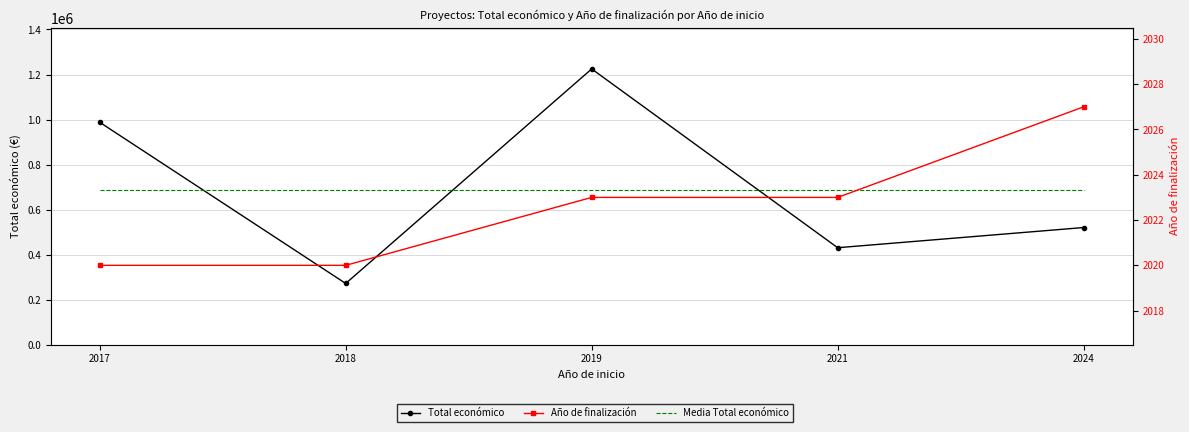

Reading left to right, transcribe all the data shown in this chart.

Total económico: 987684.0	271552.0	1224742.0	430411.0	520062.0
Media Total económico: 686890.2	686890.2	686890.2	686890.2	686890.2
Año de finalización: 2020.0	2020.0	2023.0	2023.0	2027.0